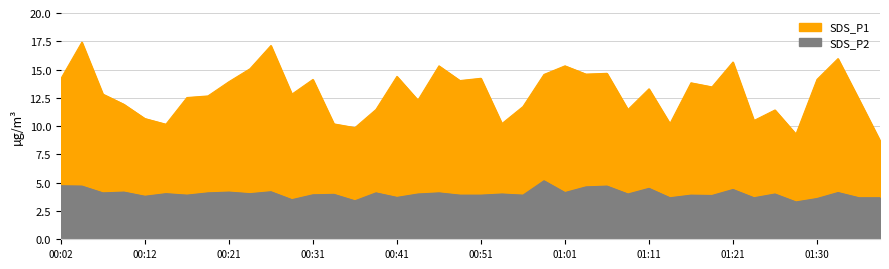

Reading left to right, list all the values displayed in this chart.

SDS_P1: 00:02=14.2	00:04=17.4	00:06=12.8	00:09=11.9	00:12=10.7	00:14=10.2	00:17=12.5	00:19=12.7	00:21=13.9	00:24=15.1	00:26=17.1	00:29=12.8	00:31=14.1	00:34=10.2	00:36=9.9	00:39=11.5	00:41=14.4	00:44=12.3	00:46=15.3	00:49=14.0	00:51=14.2	00:54=10.2	00:56=11.7	00:59=14.6	01:01=15.3	01:04=14.6	01:06=14.7	01:09=11.5	01:11=13.3	01:13=10.2	01:16=13.8	01:18=13.5	01:21=15.7	01:23=10.5	01:26=11.4	01:28=9.3	01:30=14.1	01:33=16.0	01:35=12.4	01:38=8.7
SDS_P2: 00:02=4.7	00:04=4.7	00:06=4.1	00:09=4.2	00:12=3.8	00:14=4.0	00:17=3.9	00:19=4.1	00:21=4.2	00:24=4.0	00:26=4.2	00:29=3.5	00:31=3.9	00:34=4.0	00:36=3.4	00:39=4.1	00:41=3.7	00:44=4.0	00:46=4.1	00:49=3.9	00:51=3.9	00:54=4.0	00:56=3.9	00:59=5.2	01:01=4.1	01:04=4.6	01:06=4.7	01:09=4.0	01:11=4.5	01:13=3.7	01:16=3.9	01:18=3.9	01:21=4.4	01:23=3.7	01:26=4.0	01:28=3.3	01:30=3.6	01:33=4.1	01:35=3.7	01:38=3.7